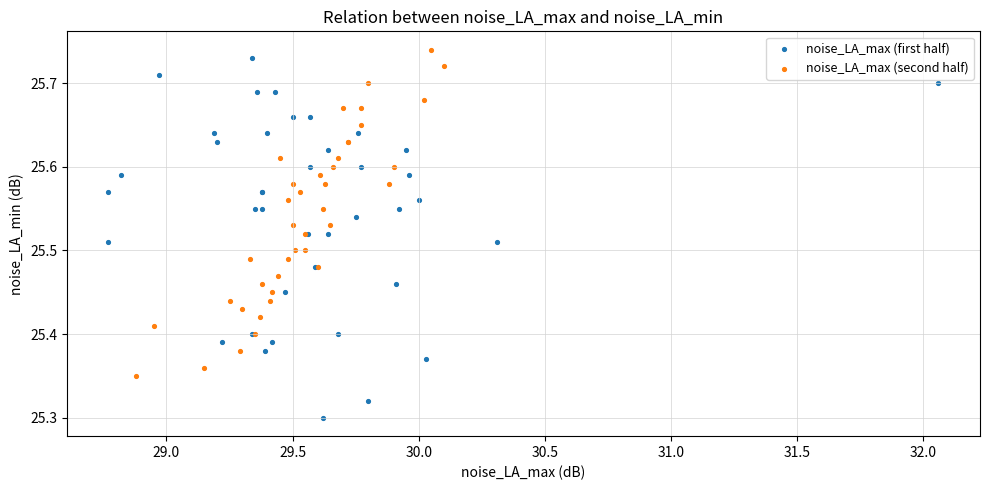

Which series contains the lowest Y value?

noise_LA_max (first half)